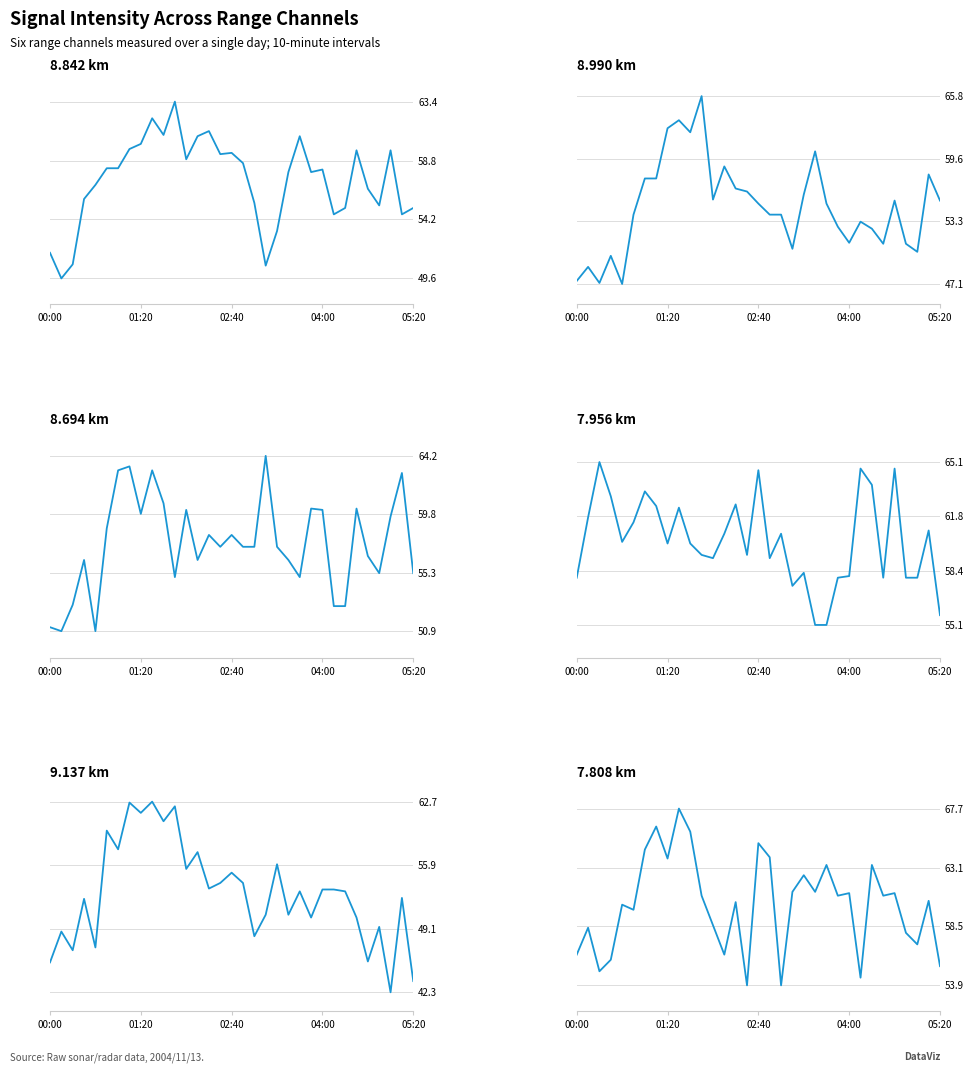

In   7.808, how many points are higher than both neighbors (excluding endpoints)?

12